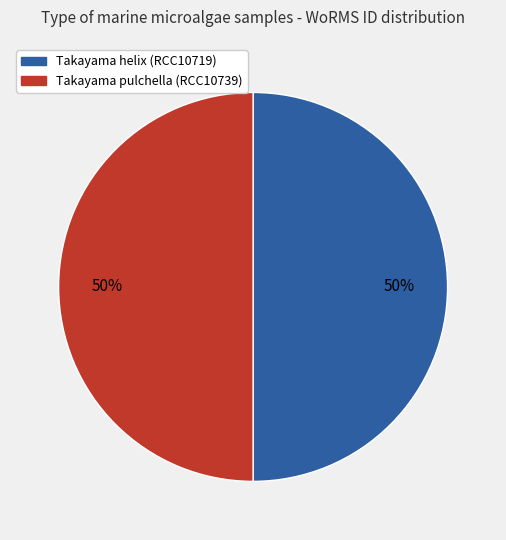

True or false: Takayama pulchella (RCC10739) accounts for 55% of the total.

False